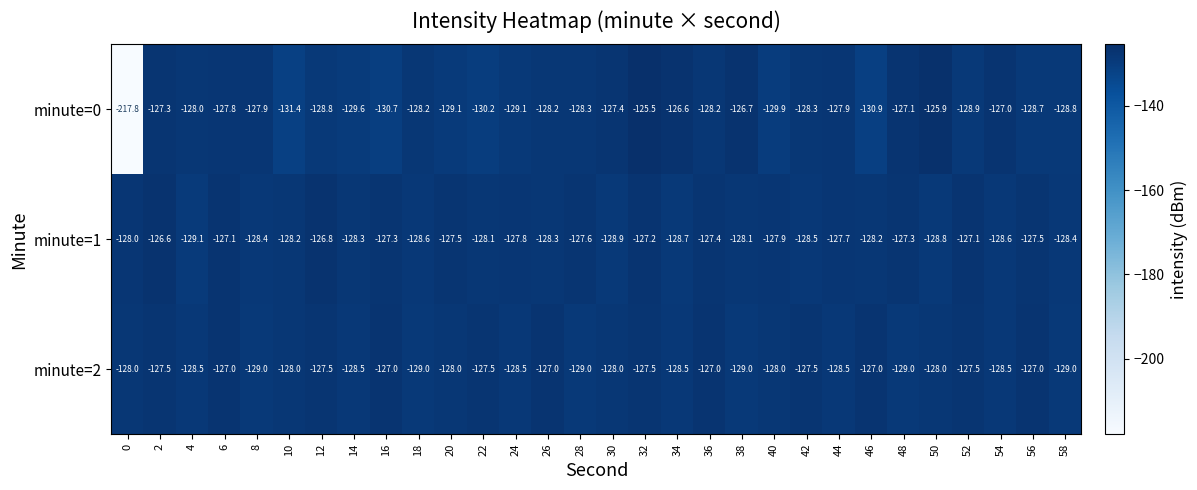

List the series in order of their peak value, highest first.

minute=0, minute=1, minute=2